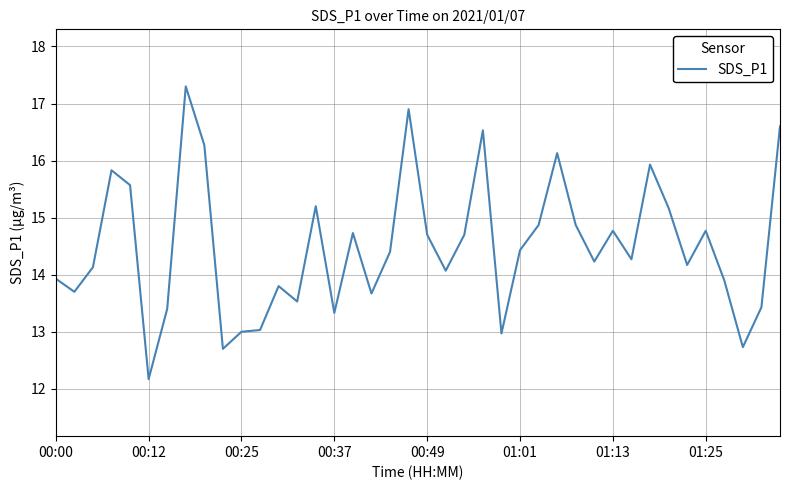

What is the minimum value shown in the chart?

12.2